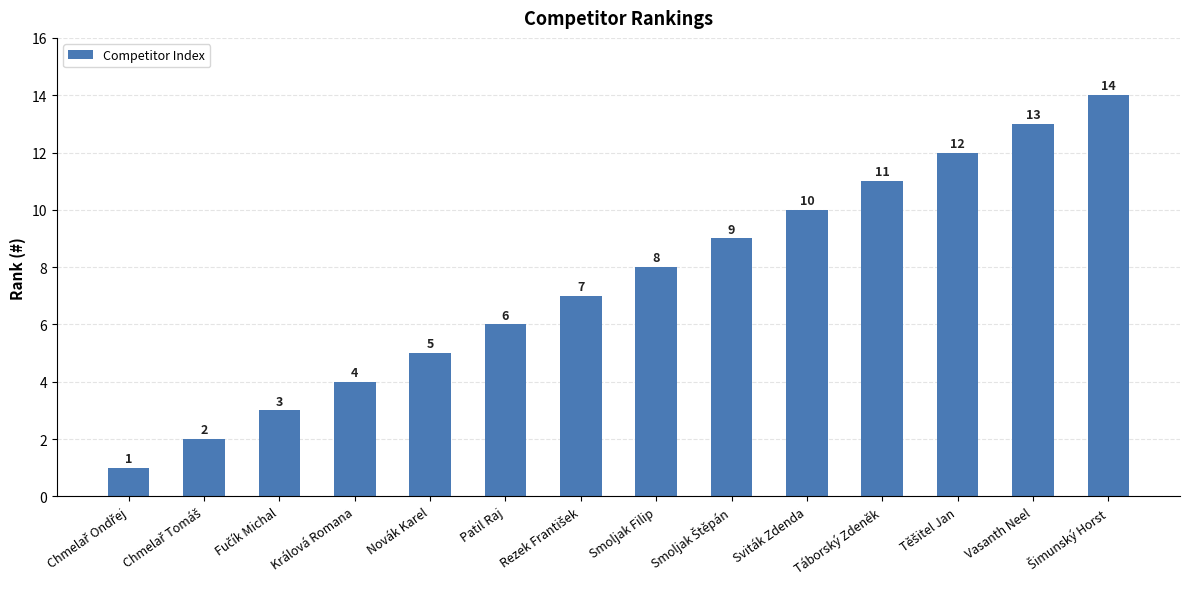

What is the maximum value shown in the chart?

14